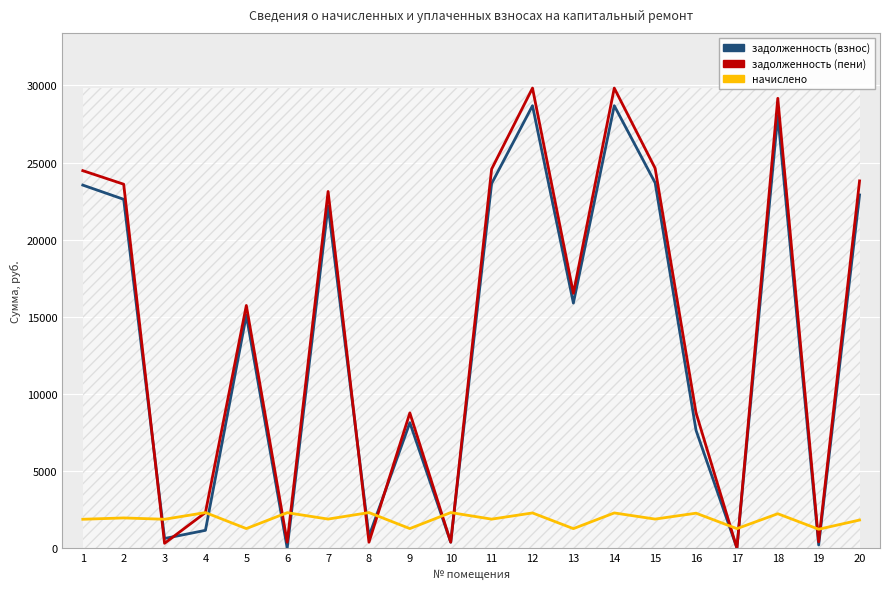

How many interior local valleys does the задолженность (взнос) series have?

7